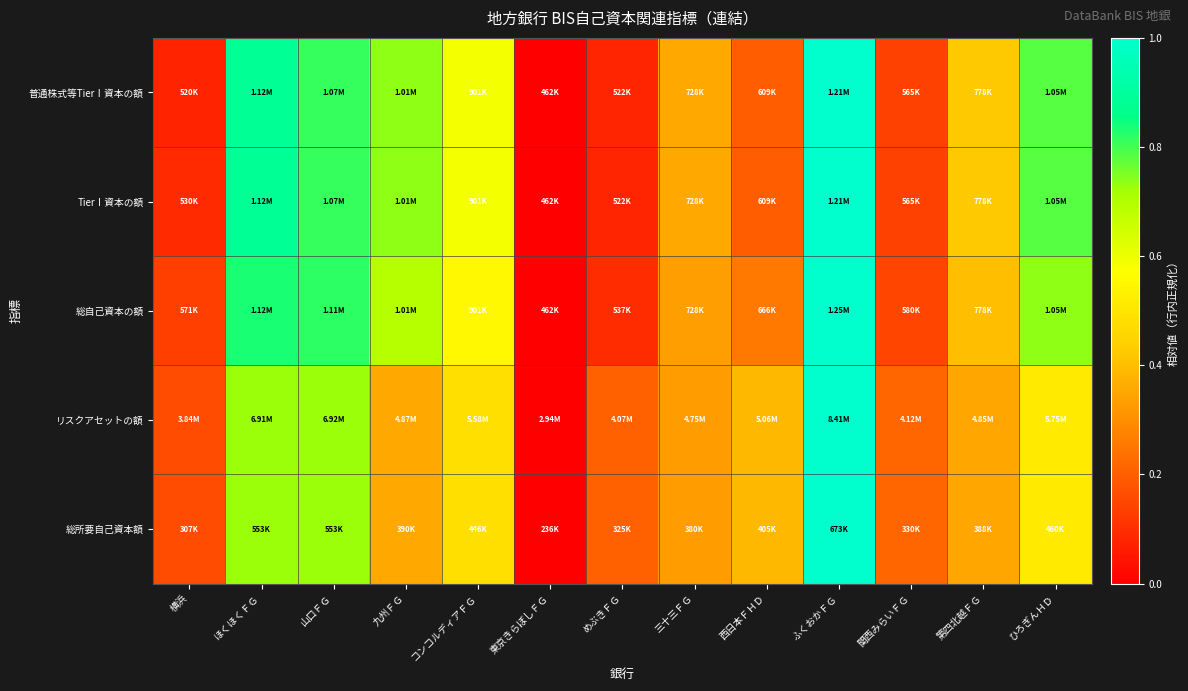

Reading left to right, transcribe all the data shown in this chart.

普通株式等TierⅠ資本の額: 横浜=0.1	ほくほくＦＧ=0.9	山口ＦＧ=0.8	九州ＦＧ=0.7	コンコルディアＦＧ=0.6	東京きらぼしＦＧ=0.0	めぶきＦＧ=0.1	三十三ＦＧ=0.4	西日本ＦＨＤ=0.2	ふくおかＦＧ=1.0	関西みらいＦＧ=0.1	第四北越ＦＧ=0.4	ひろぎんＨＤ=0.8
TierⅠ資本の額: 横浜=0.1	ほくほくＦＧ=0.9	山口ＦＧ=0.8	九州ＦＧ=0.7	コンコルディアＦＧ=0.6	東京きらぼしＦＧ=0.0	めぶきＦＧ=0.1	三十三ＦＧ=0.4	西日本ＦＨＤ=0.2	ふくおかＦＧ=1.0	関西みらいＦＧ=0.1	第四北越ＦＧ=0.4	ひろぎんＨＤ=0.8
総自己資本の額: 横浜=0.1	ほくほくＦＧ=0.8	山口ＦＧ=0.8	九州ＦＧ=0.7	コンコルディアＦＧ=0.6	東京きらぼしＦＧ=0.0	めぶきＦＧ=0.1	三十三ＦＧ=0.3	西日本ＦＨＤ=0.3	ふくおかＦＧ=1.0	関西みらいＦＧ=0.1	第四北越ＦＧ=0.4	ひろぎんＨＤ=0.7
リスクアセットの額: 横浜=0.2	ほくほくＦＧ=0.7	山口ＦＧ=0.7	九州ＦＧ=0.4	コンコルディアＦＧ=0.5	東京きらぼしＦＧ=0.0	めぶきＦＧ=0.2	三十三ＦＧ=0.3	西日本ＦＨＤ=0.4	ふくおかＦＧ=1.0	関西みらいＦＧ=0.2	第四北越ＦＧ=0.3	ひろぎんＨＤ=0.5
総所要自己資本額: 横浜=0.2	ほくほくＦＧ=0.7	山口ＦＧ=0.7	九州ＦＧ=0.4	コンコルディアＦＧ=0.5	東京きらぼしＦＧ=0.0	めぶきＦＧ=0.2	三十三ＦＧ=0.3	西日本ＦＨＤ=0.4	ふくおかＦＧ=1.0	関西みらいＦＧ=0.2	第四北越ＦＧ=0.3	ひろぎんＨＤ=0.5